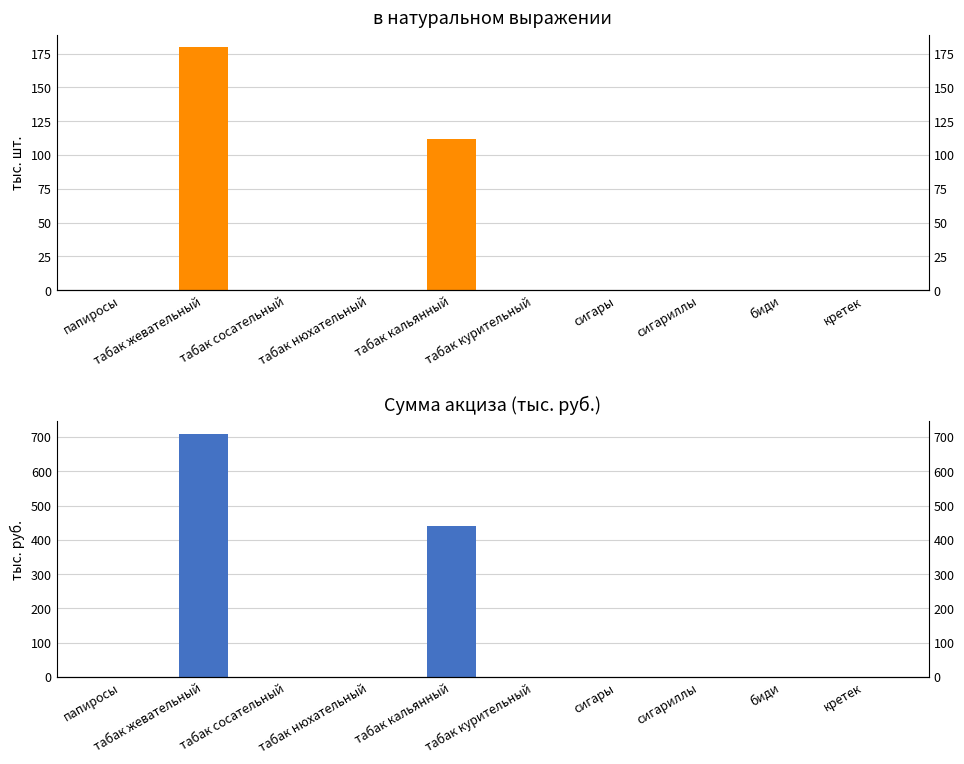

How many bars are there in total?

20